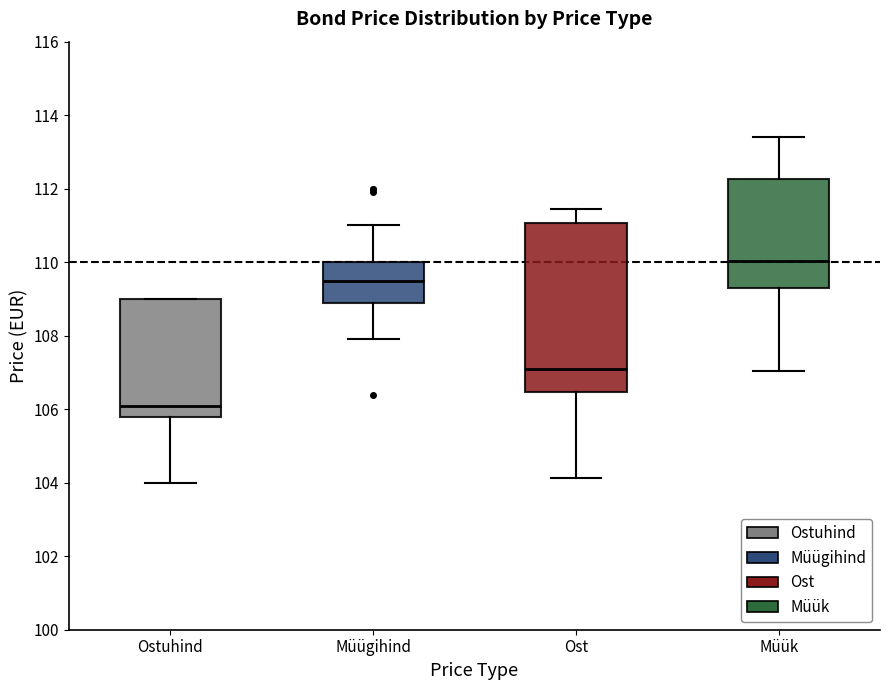

Reading left to right, transcribe this box plot: for each box, give where its median line is, the range the box spans, and where its two whiskers end, as read against the y-axis. The values are not printed on the chart, so give them approximately, as read against the axis.

Ostuhind: median 106.2, box 105.8 to 109.0, whiskers 104.0 to 109.0
Müügihind: median 109.6, box 109.0 to 110.0, whiskers 108.0 to 111.0
Ost: median 107.2, box 106.4 to 111.0, whiskers 104.2 to 111.4
Müük: median 110.0, box 109.4 to 112.2, whiskers 107.0 to 113.4